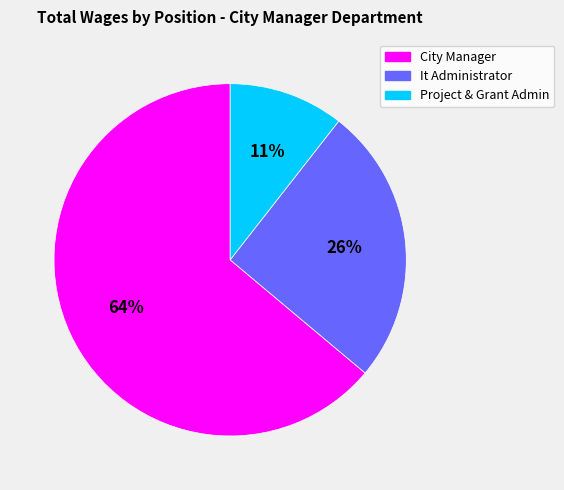

To the nearest percent, what portion does Project & Grant Admin represent?

11%